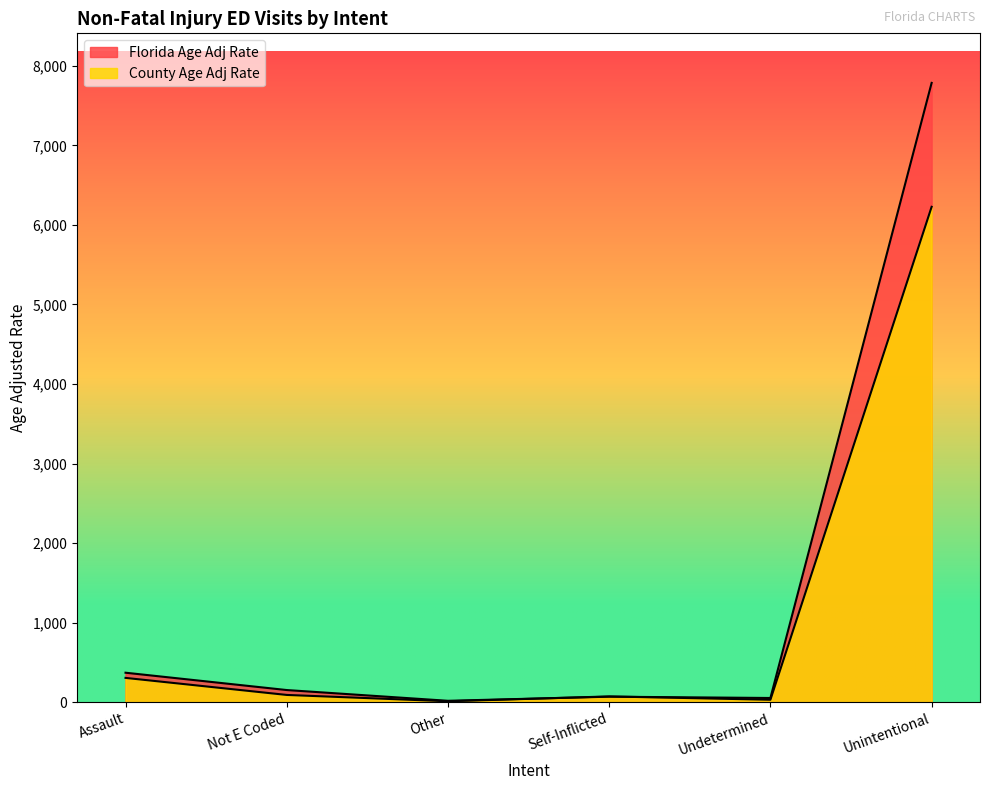

How many lines are shown in the chart?

2